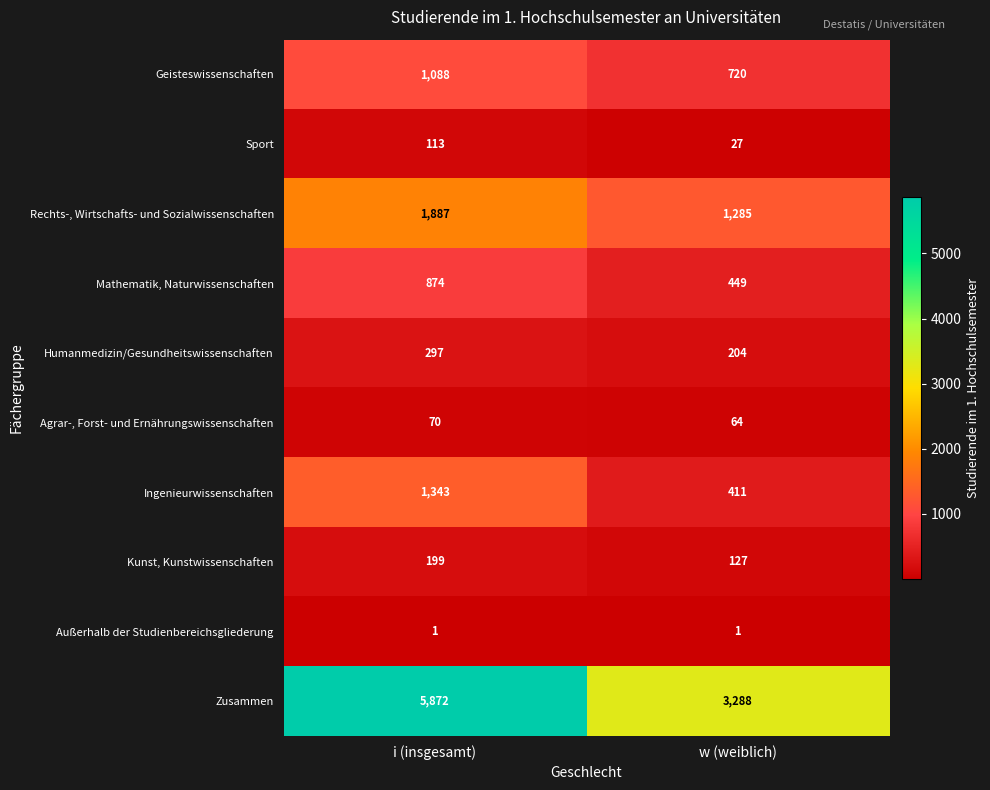

At which category is the sum across all series the highest?

i (insgesamt)